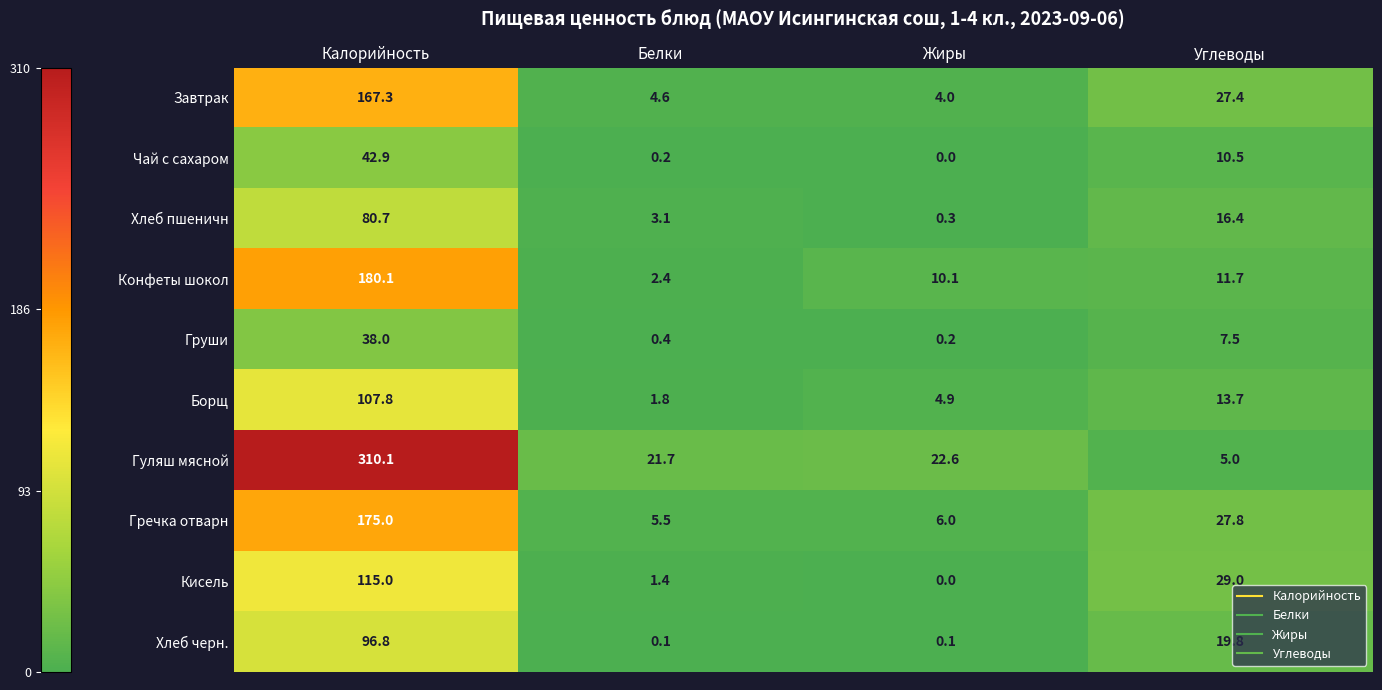

True or false: Борщ has a value of 1.8 at Белки.

True